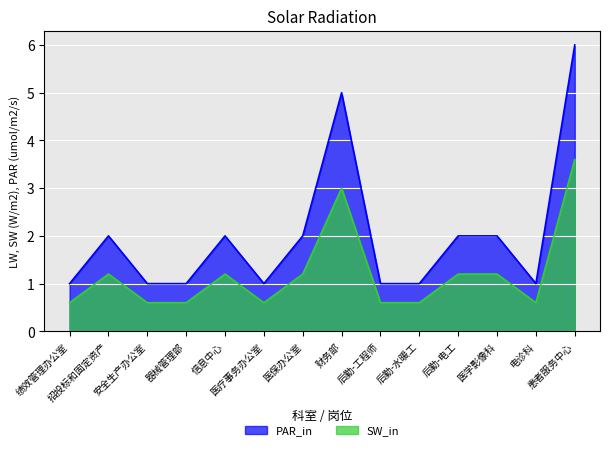

What is the sum of the SW_in values at 器械管理部 and 安全生产办公室?

1.2